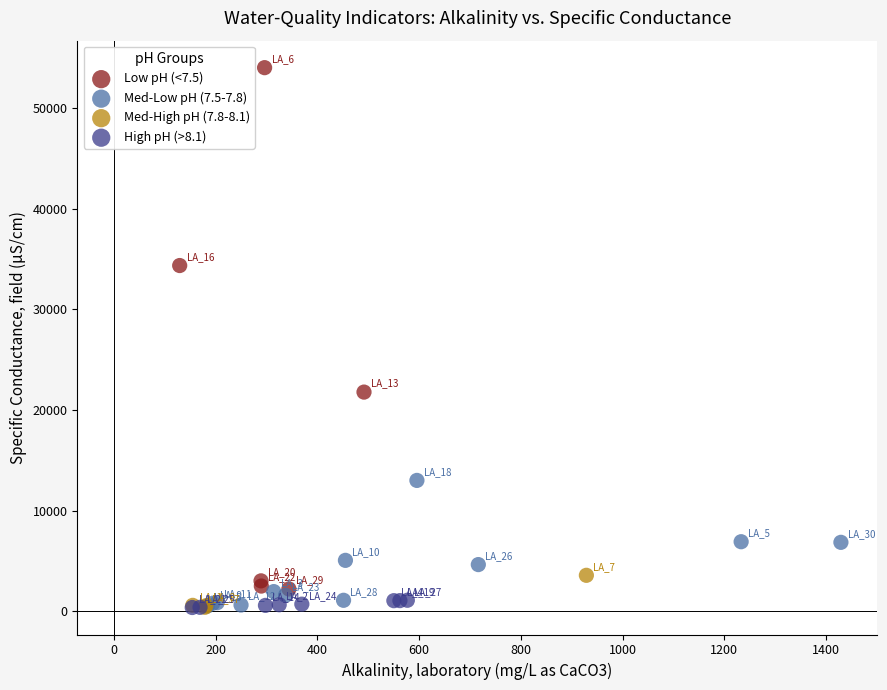

Which series has the widest spread of Y values?

Low pH (<7.5)